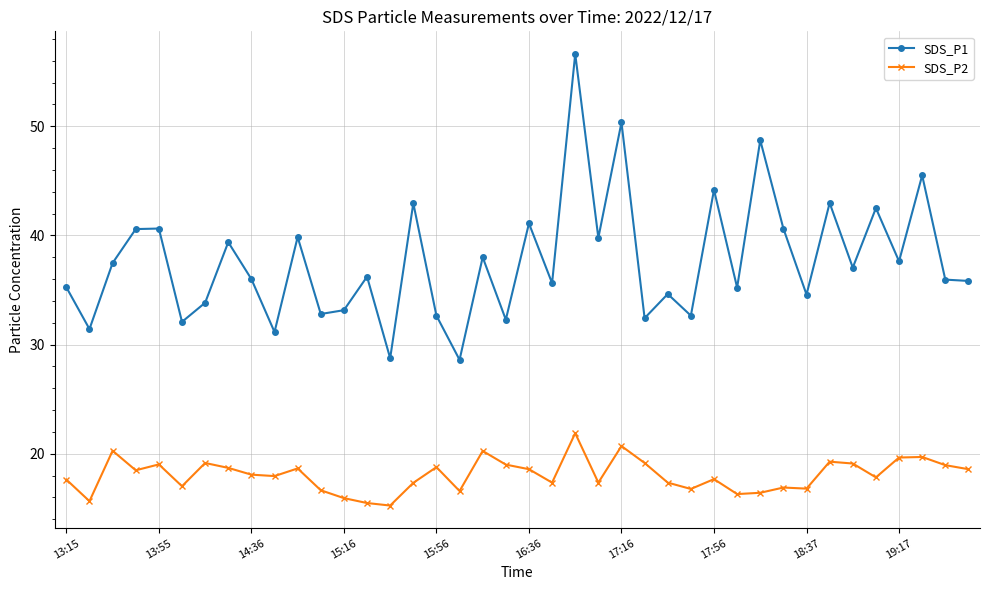

True or false: SDS_P2 and SDS_P1 cross at least once.

False